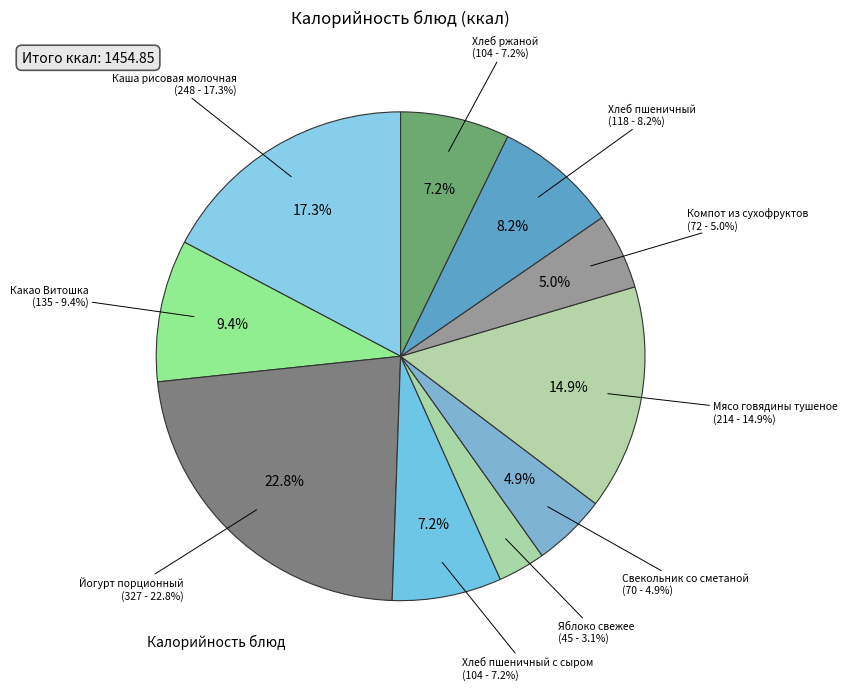

Which category has the smallest portion of the pie?

Яблоко свежее